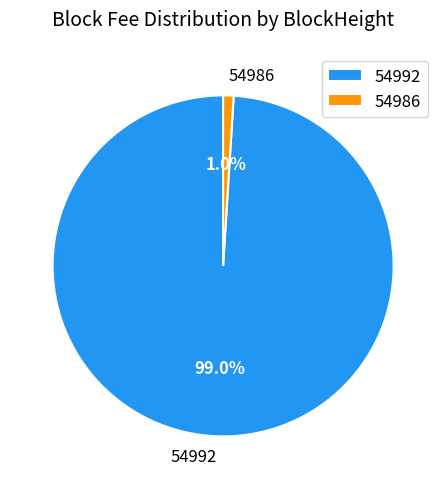

To the nearest percent, what portion does 54992 represent?

99%